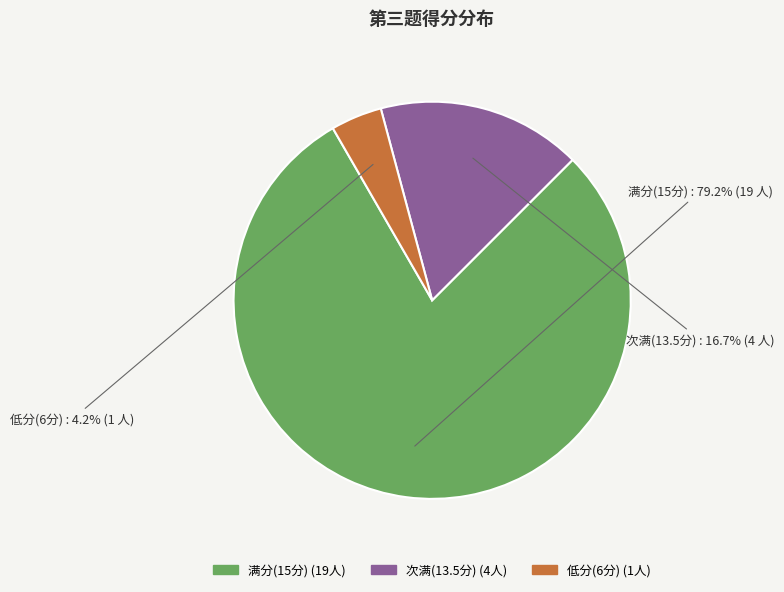

Is there any slice that represents more than half of the pie?

Yes